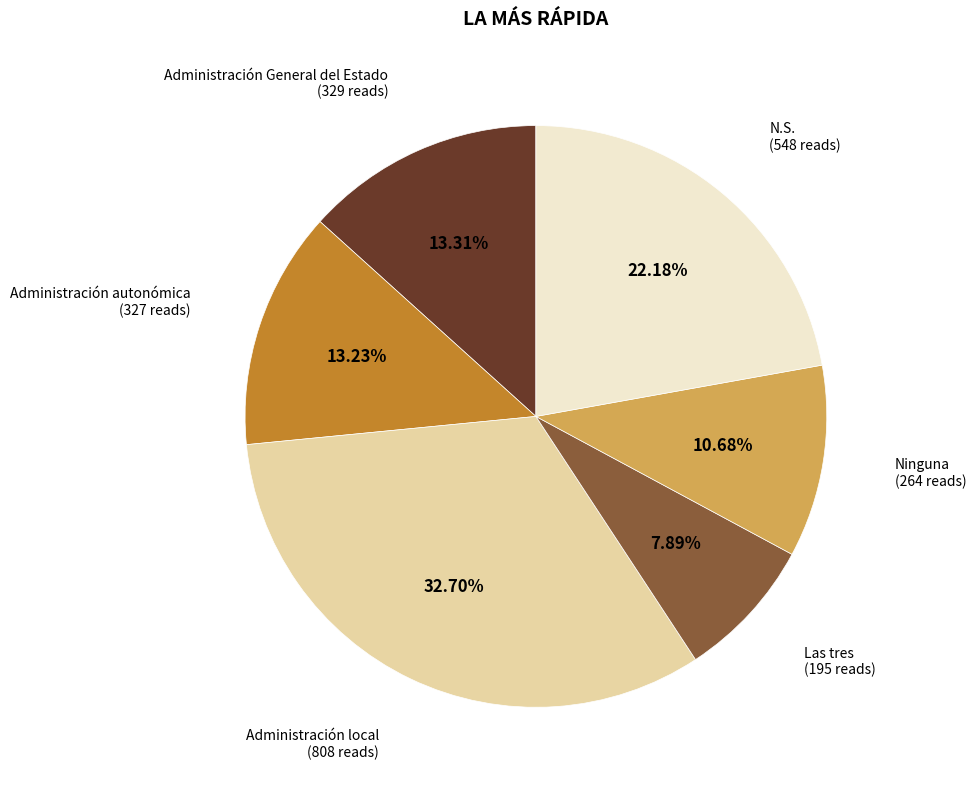

Which slice is the largest?

Administración local